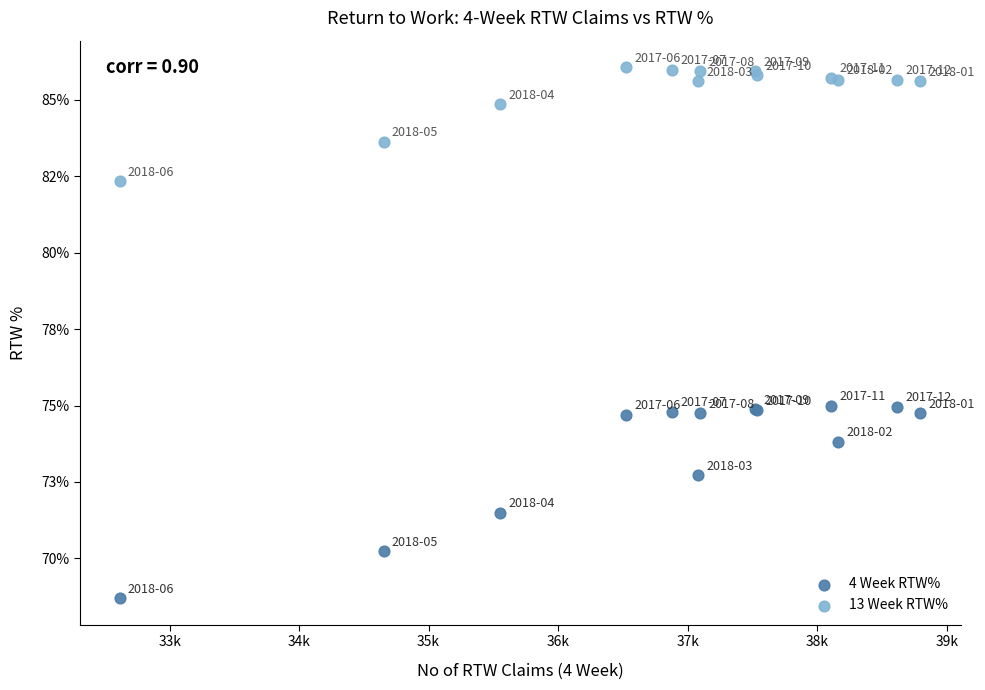

What are all the series names shown in the legend?

4 Week RTW%, 13 Week RTW%